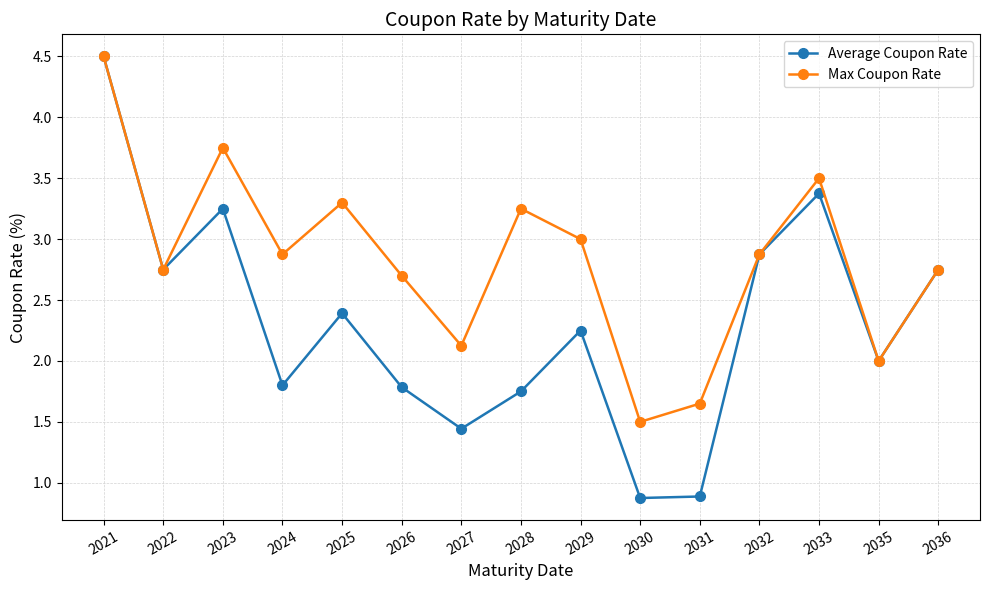

What are all the series names shown in the legend?

Average Coupon Rate, Max Coupon Rate